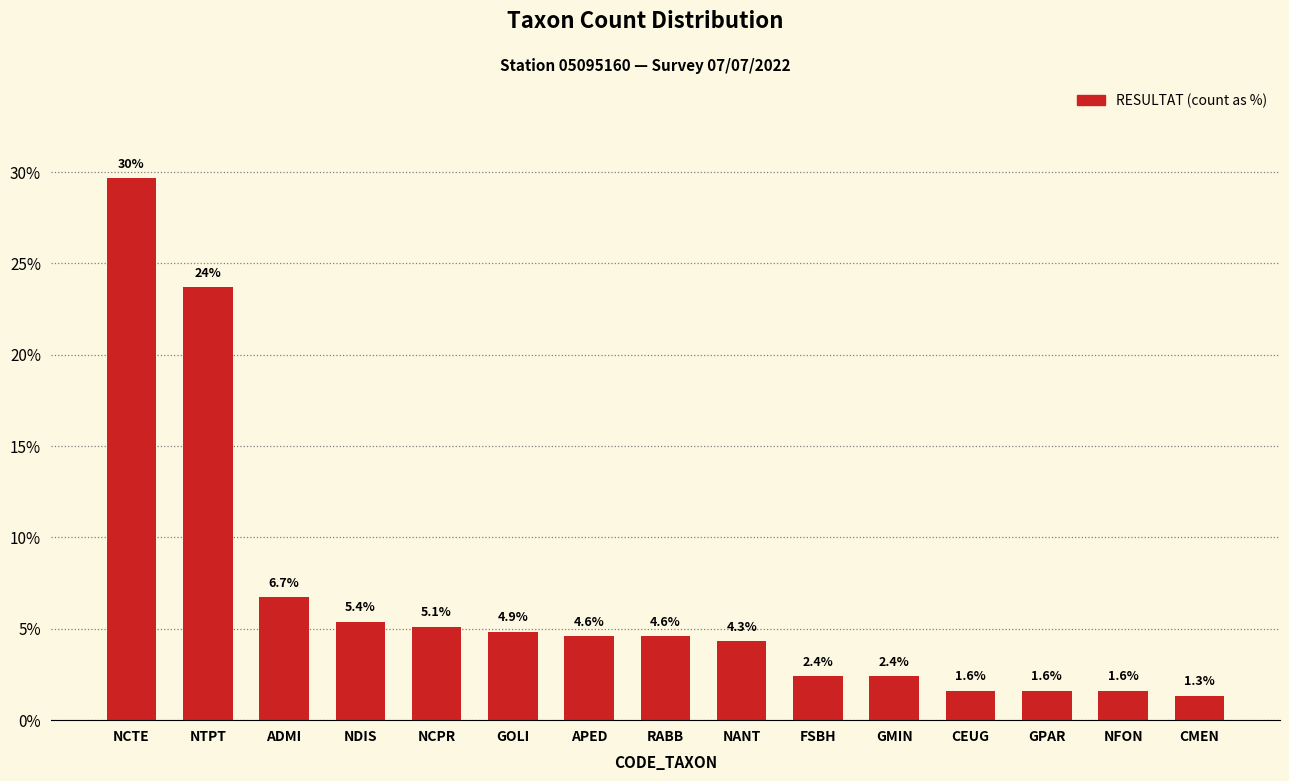

The value at NCTE is 42.8. True or false?

False